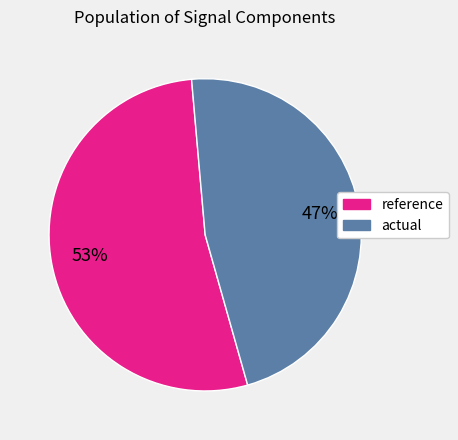

To the nearest percent, what is the average slice percentage?

50%